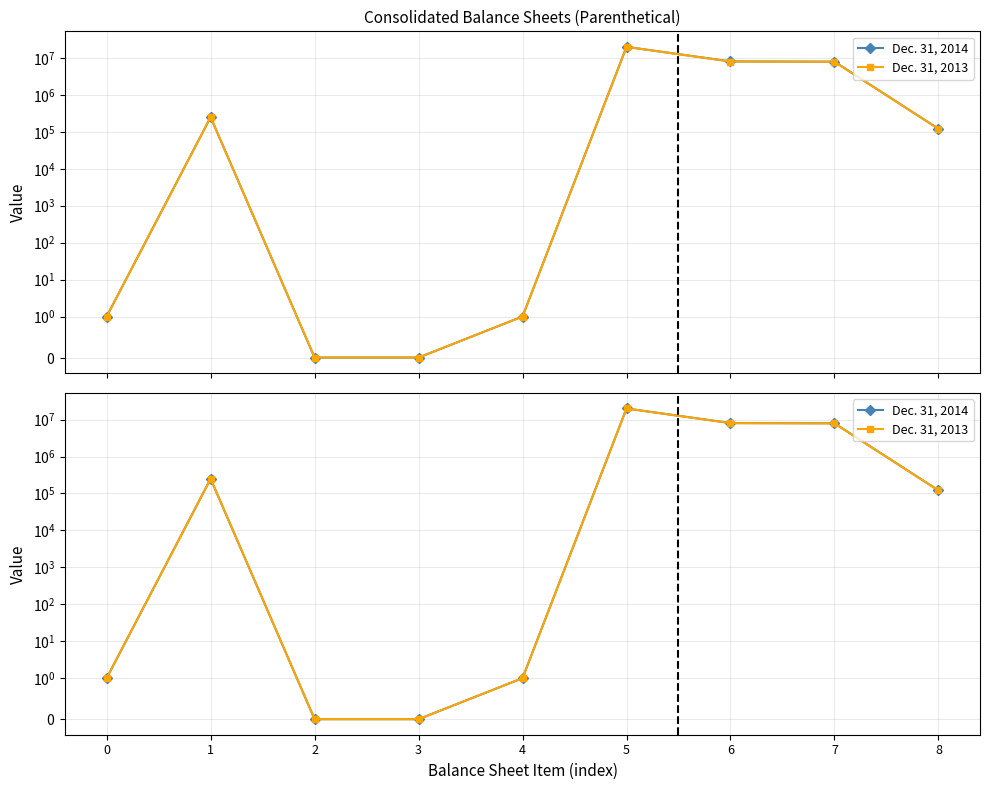

Rank the categories by Dec. 31, 2014 value from highest to lowest.

5, 6, 7, 1, 8, 0, 4, 2, 3